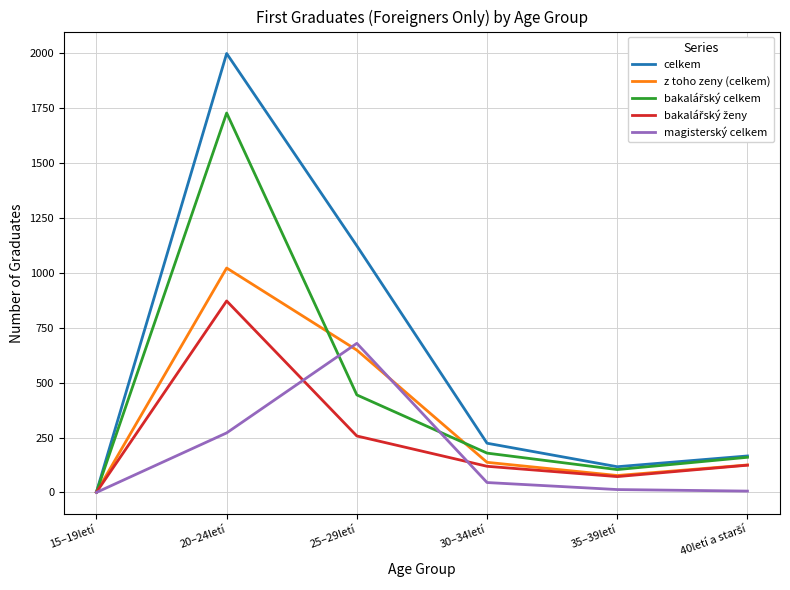

Count the number of data series in this chart.

5